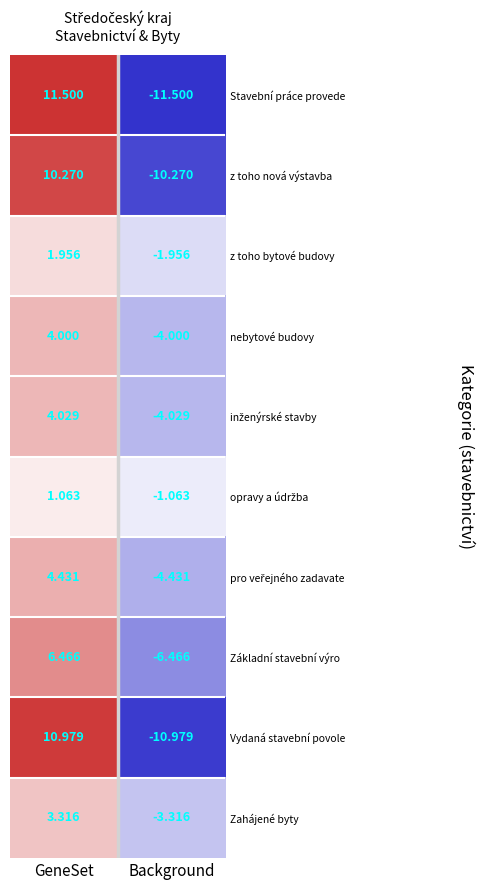

Rank the categories by z toho bytové budovy value from highest to lowest.

GeneSet, Background